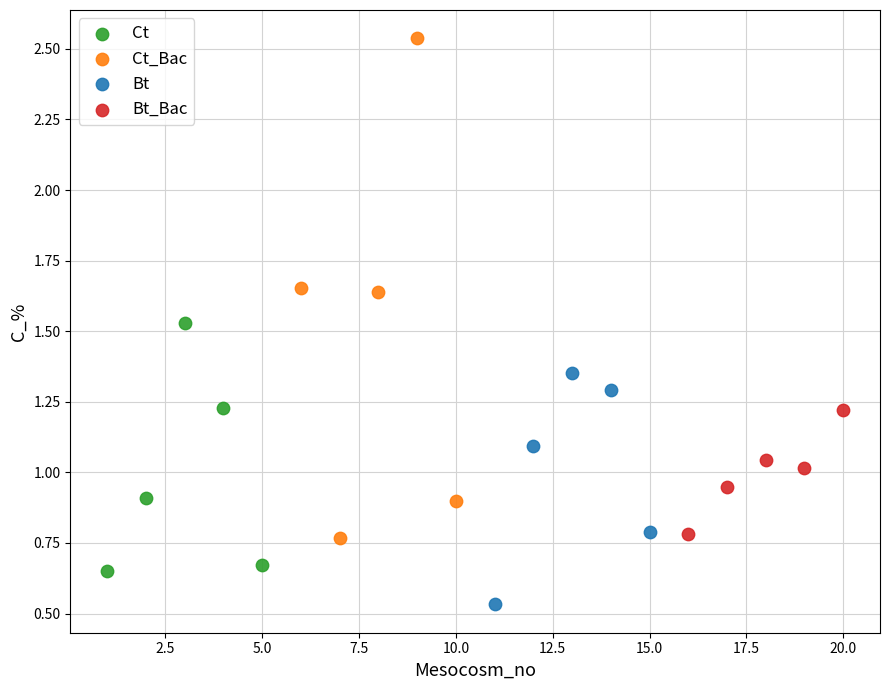

What are all the series names shown in the legend?

Ct, Ct_Bac, Bt, Bt_Bac